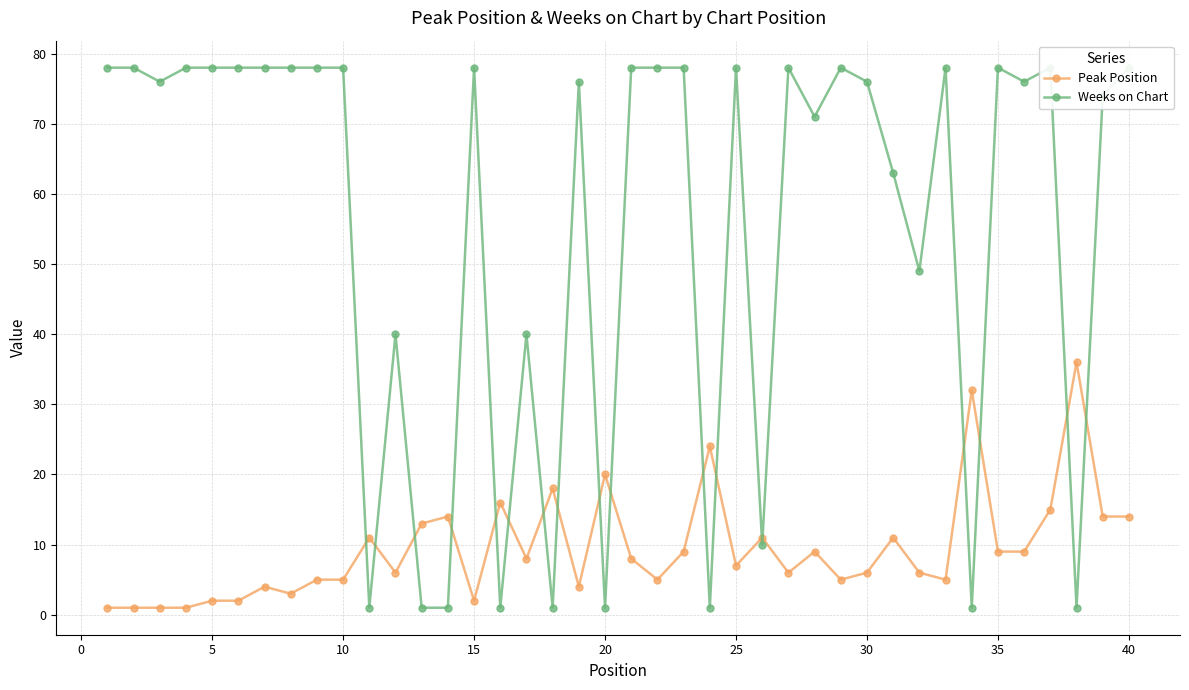

What is the maximum value for Peak Position?

36